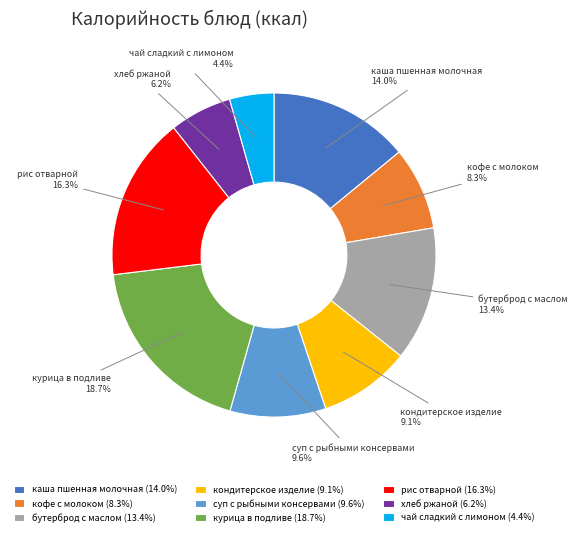

What percentage is the рис отварной slice, to the nearest percent?

16%